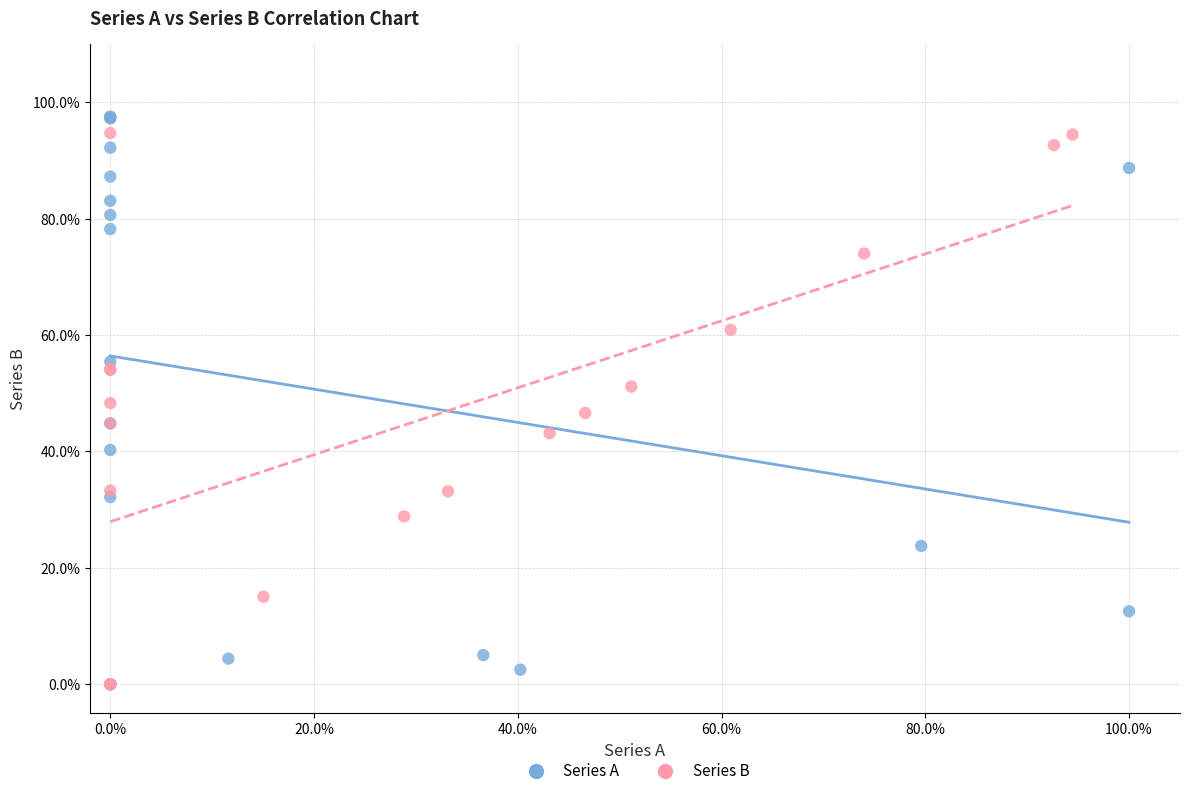

Which series reaches the maximum Y coordinate?

Series A